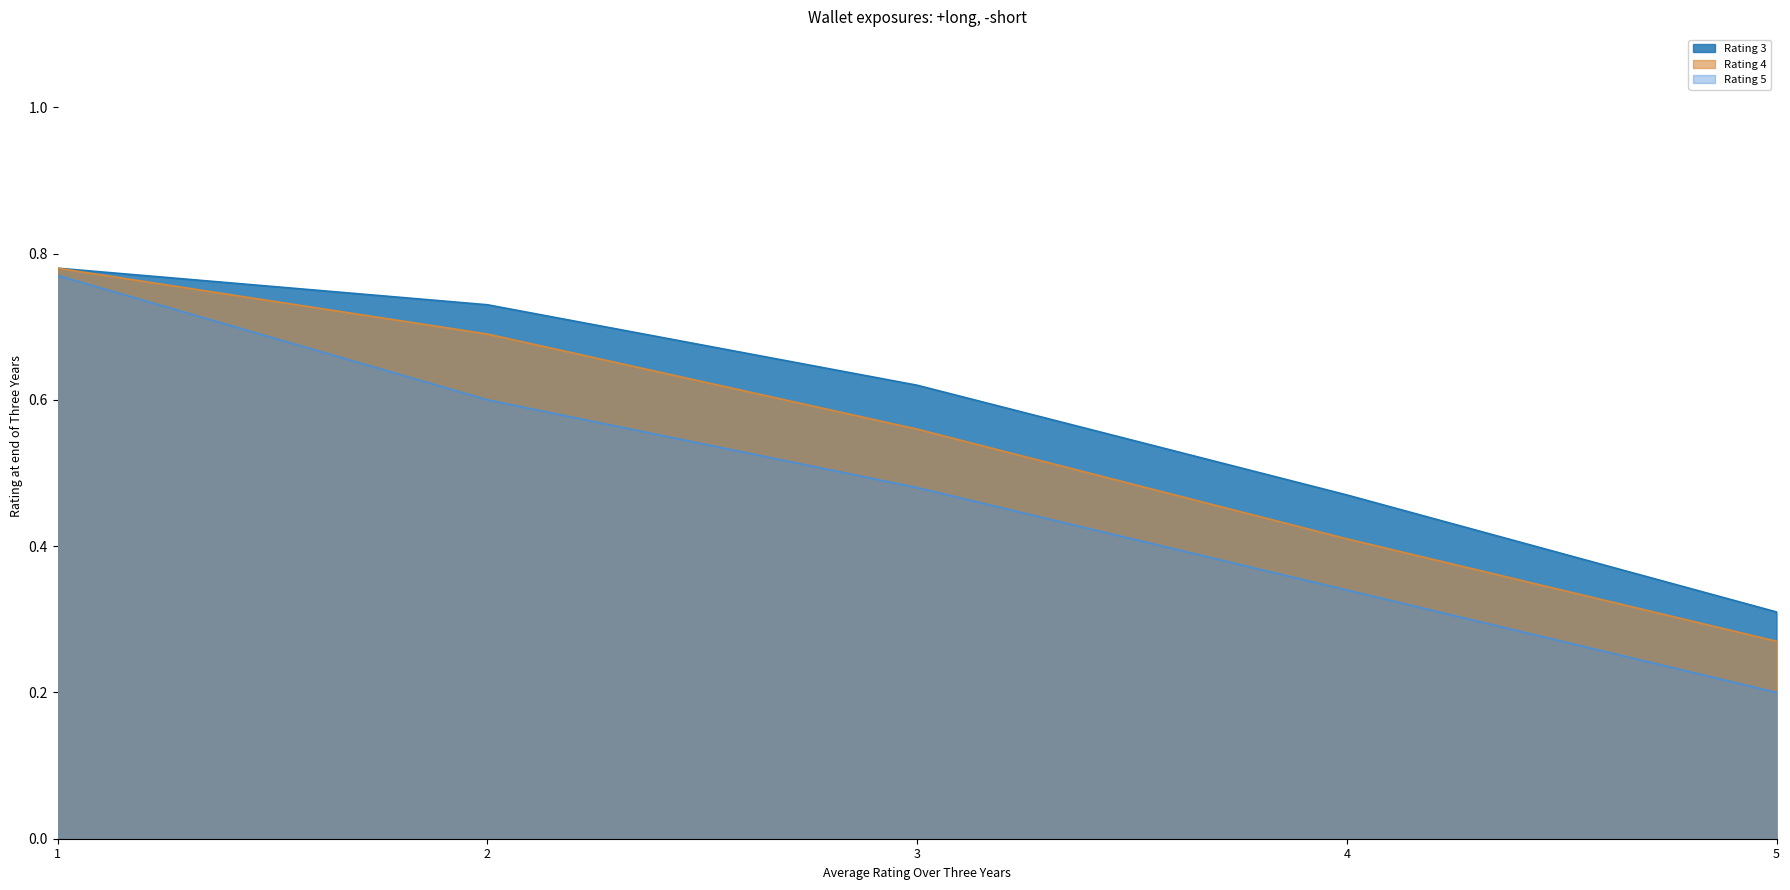

How many distinct data groups are displayed?

3